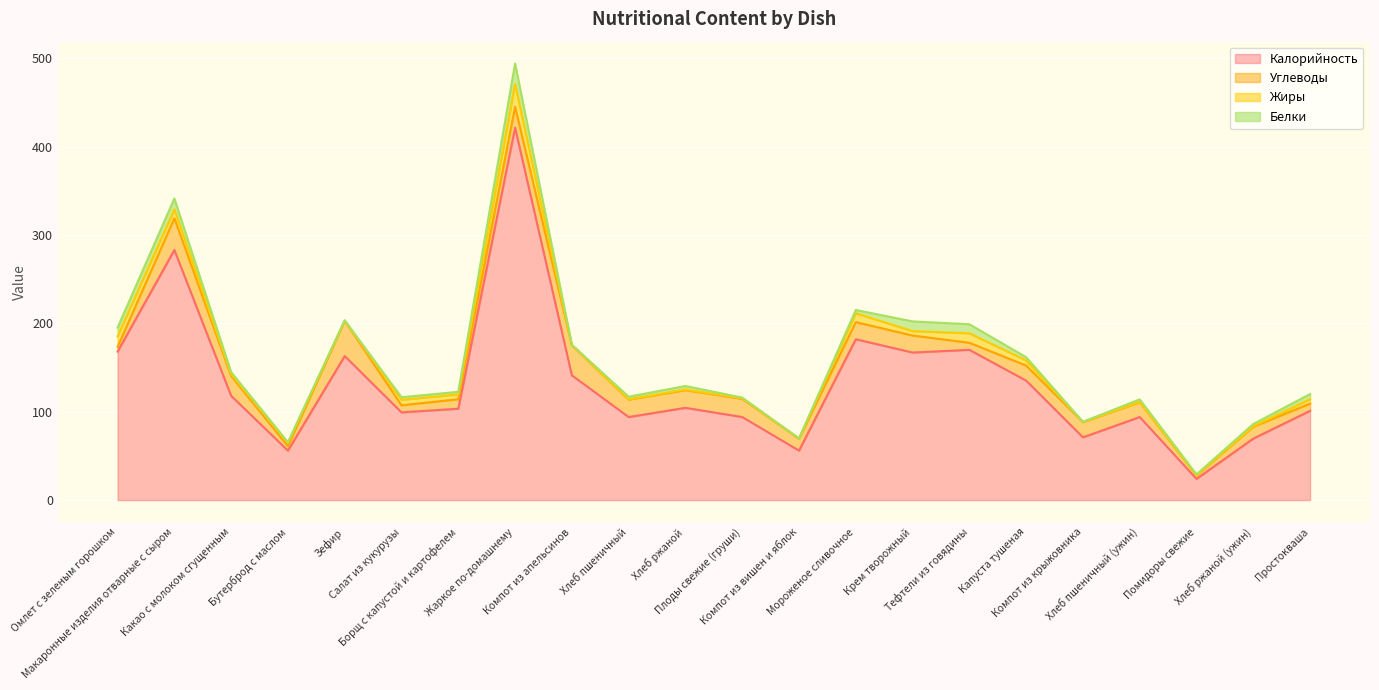

What is the label of the 3rd point from the right?

Помидоры свежие